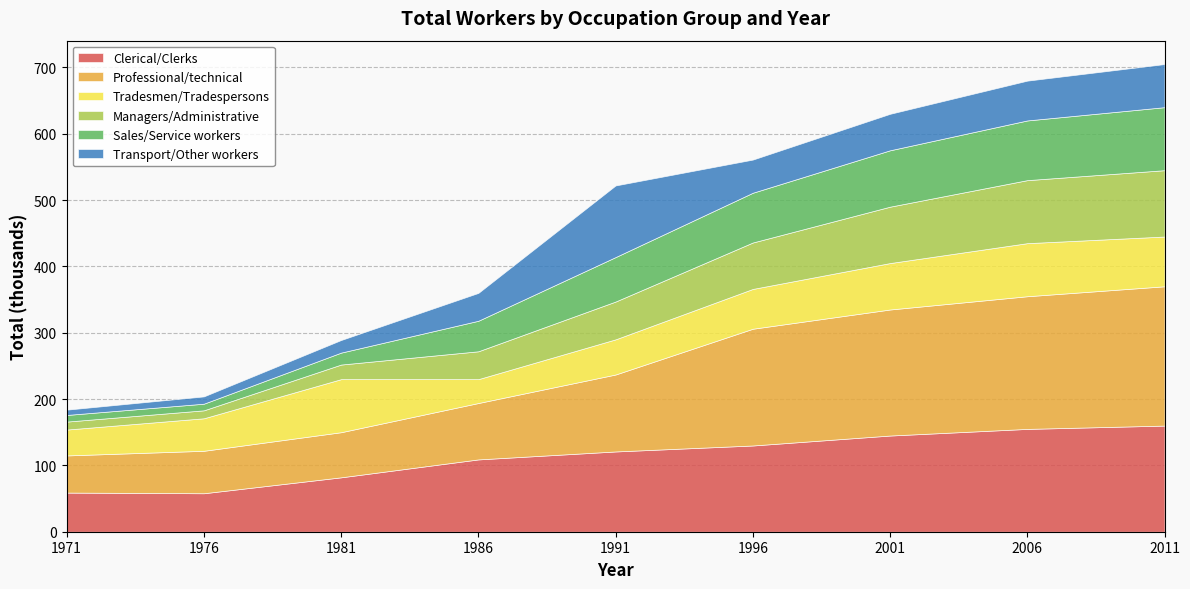

What is the value of the Tradesmen/Tradespersons point at the 1st from the left?

39